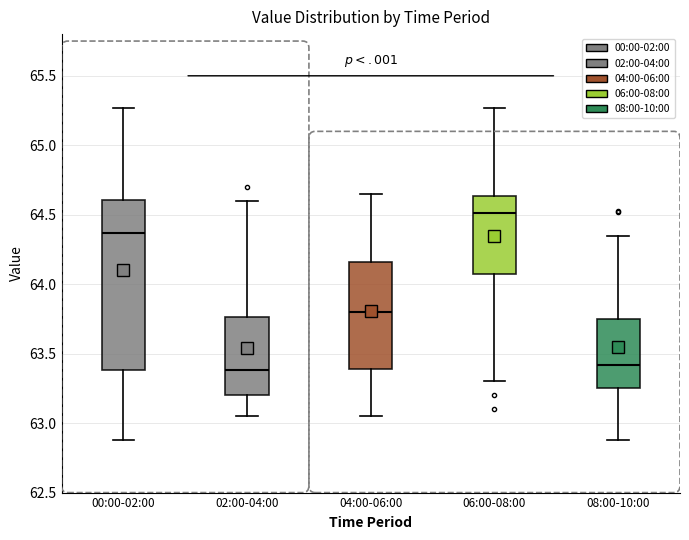

Where does the median line of the box for 02:00-04:00 sit on the y-axis? The values are not printed on the chart, so give them approximately, as read against the axis.

63.40